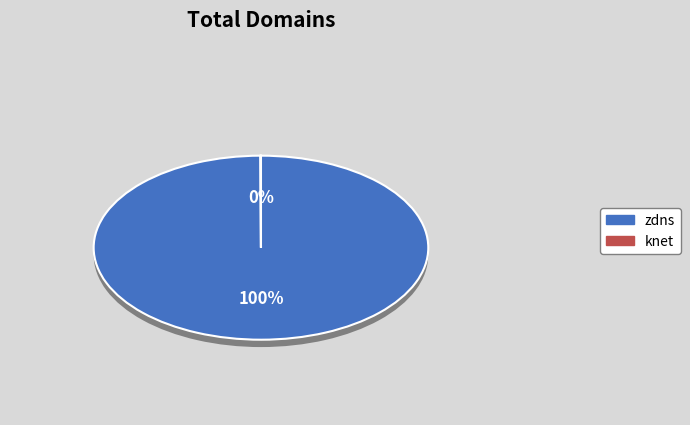

True or false: knet accounts for 0% of the total.

True